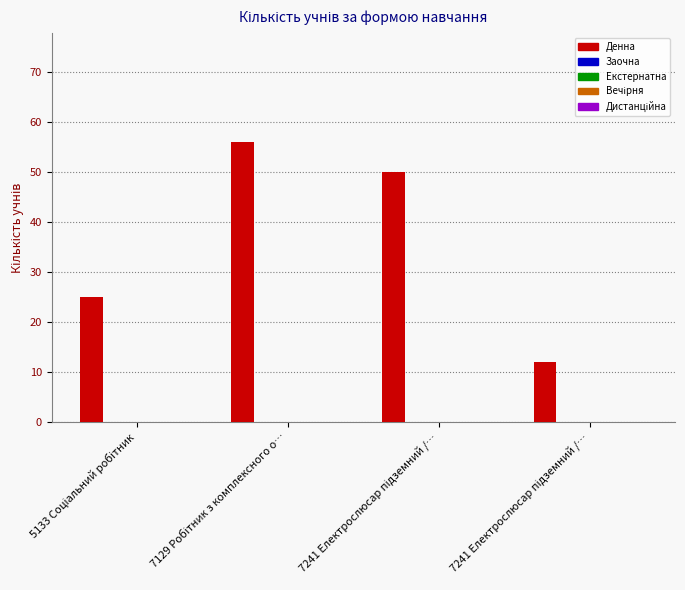

What is the value of the 2nd bar from the left?

56